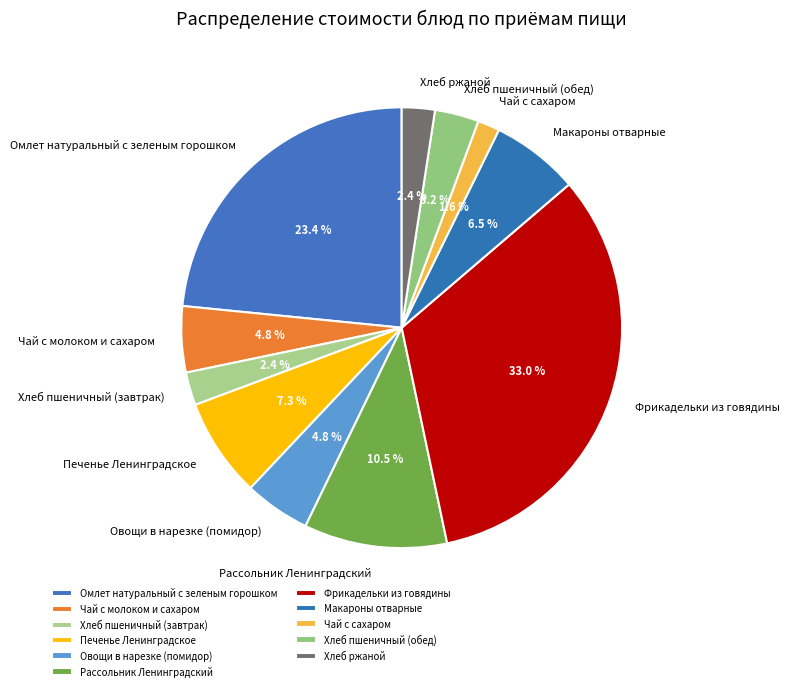

Which category has the smallest portion of the pie?

Чай с сахаром